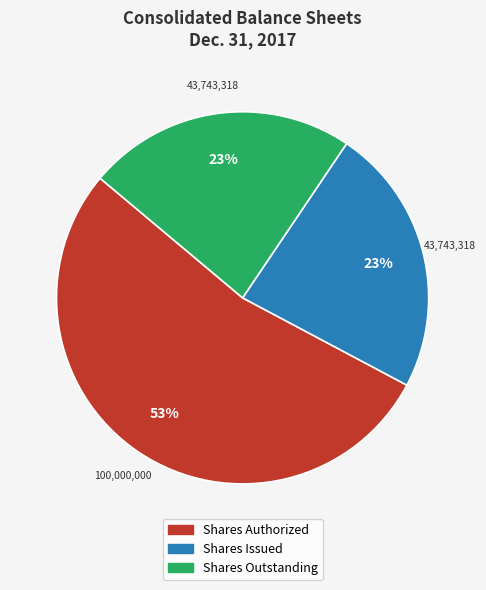

Is there any slice that represents more than half of the pie?

Yes